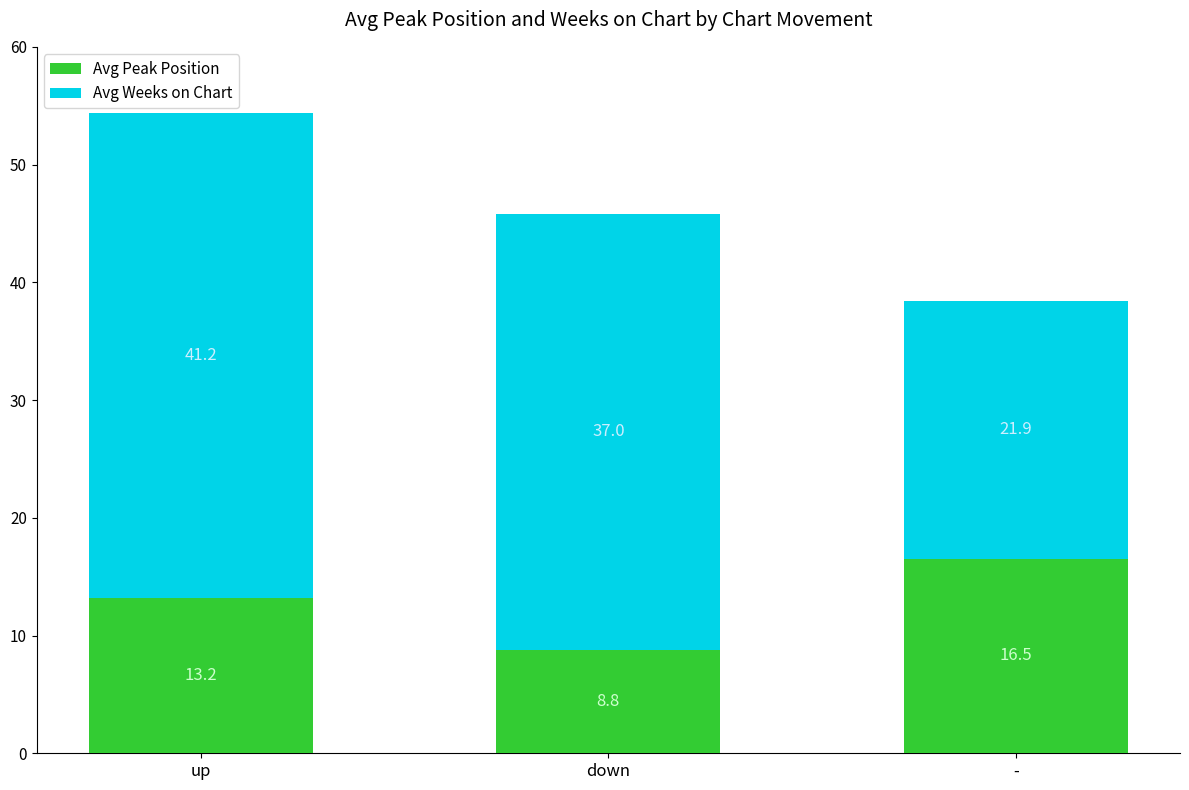

Does the chart contain any negative values?

No